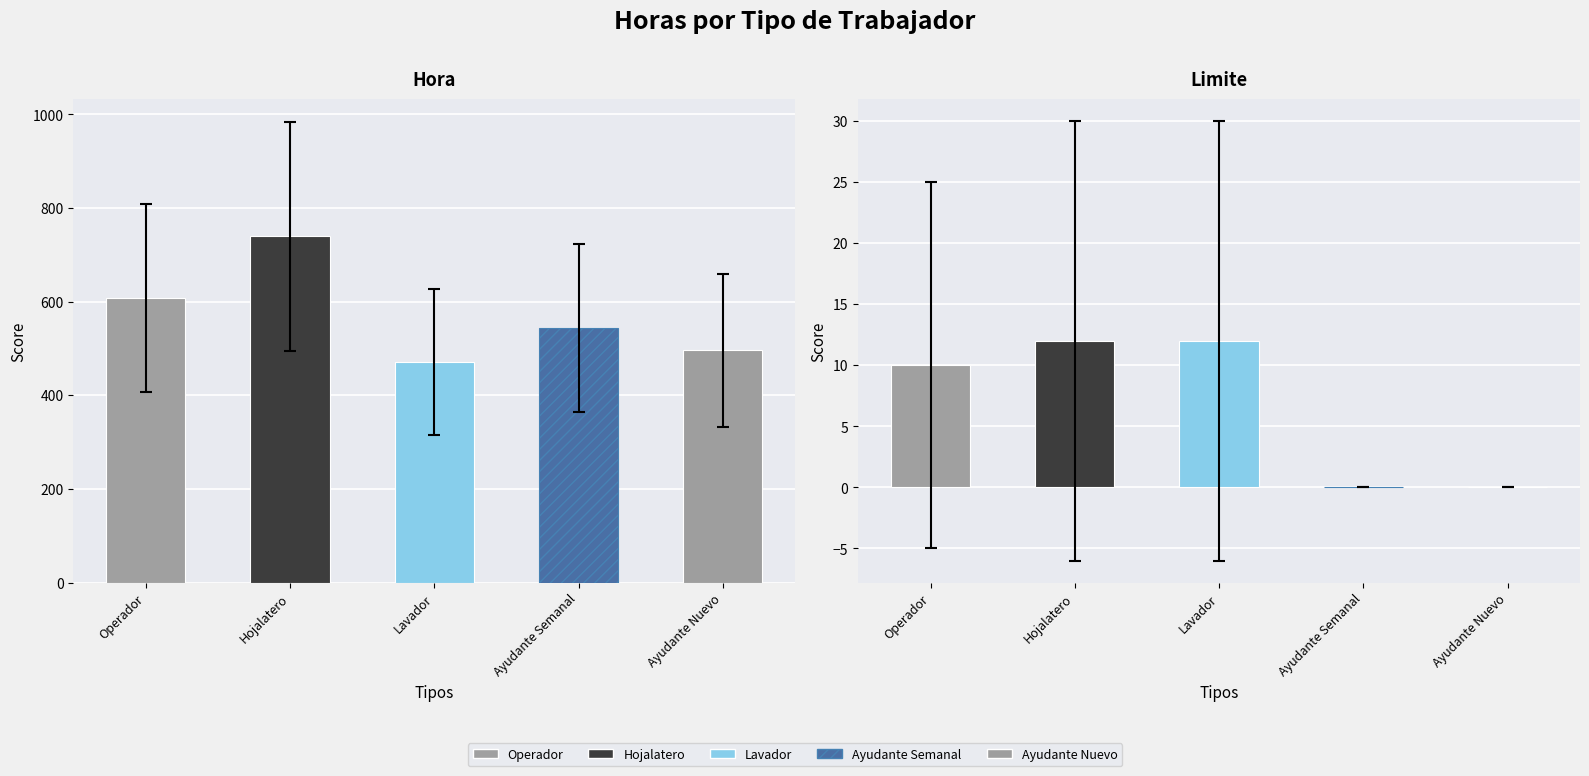

What position from the left is Operador?

1